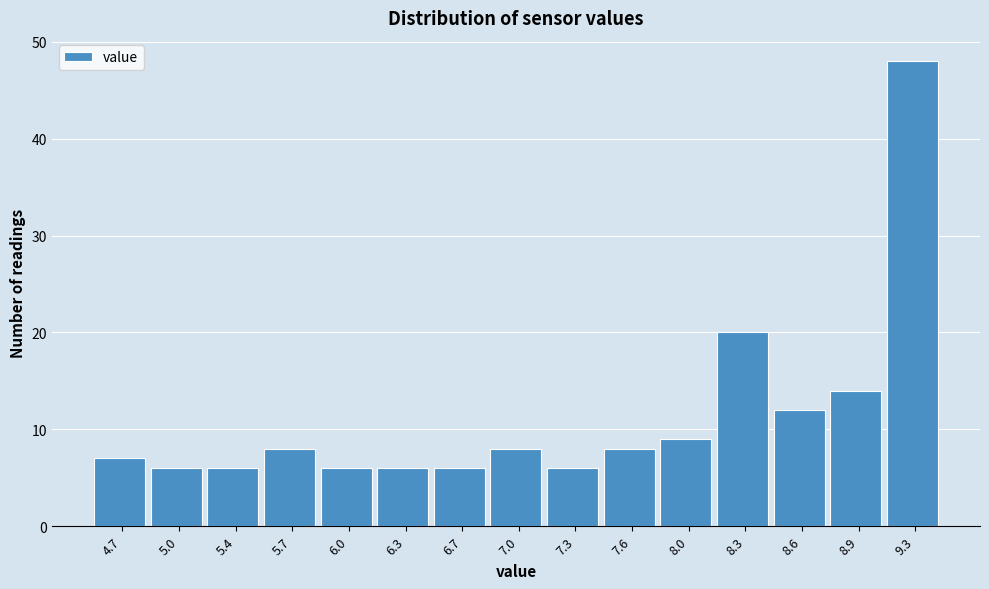

Reading left to right, extract all data points from this chart.

4.7=7	5.0=6	5.4=6	5.7=8	6.0=6	6.3=6	6.7=6	7.0=8	7.3=6	7.6=8	8.0=9	8.3=20	8.6=12	8.9=14	9.3=48